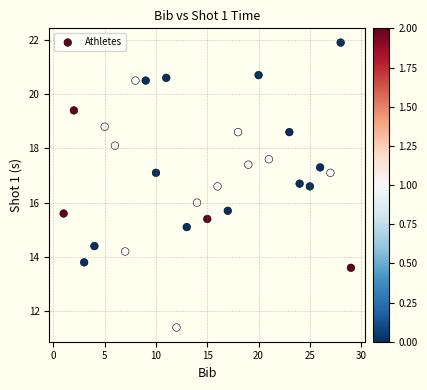

What is the range of X values (max minus min)?

28.0